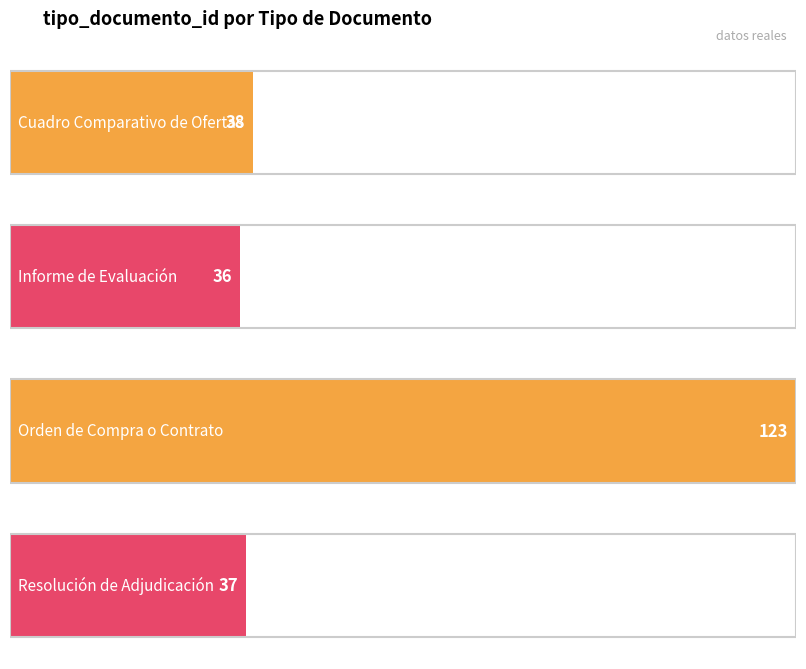

What is the approximate value at Orden de Compra o Contrato, to the nearest 10?

120